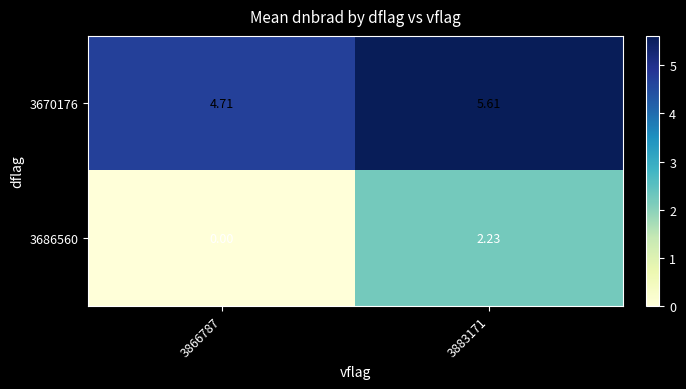

At how many categories does at least one series exceed 2?

2